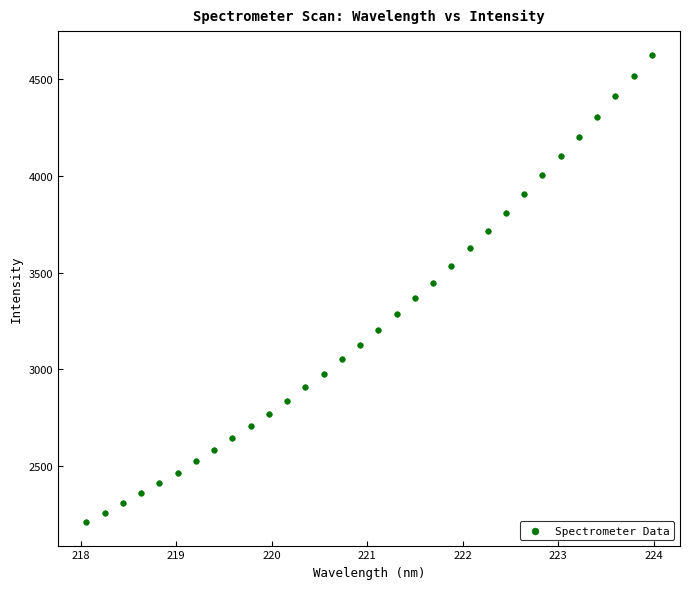

What is the range of X values (max minus min)?

5.9